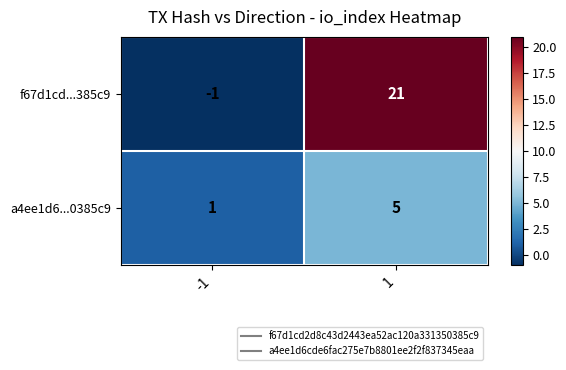

What is the total value across all series at 1?

26